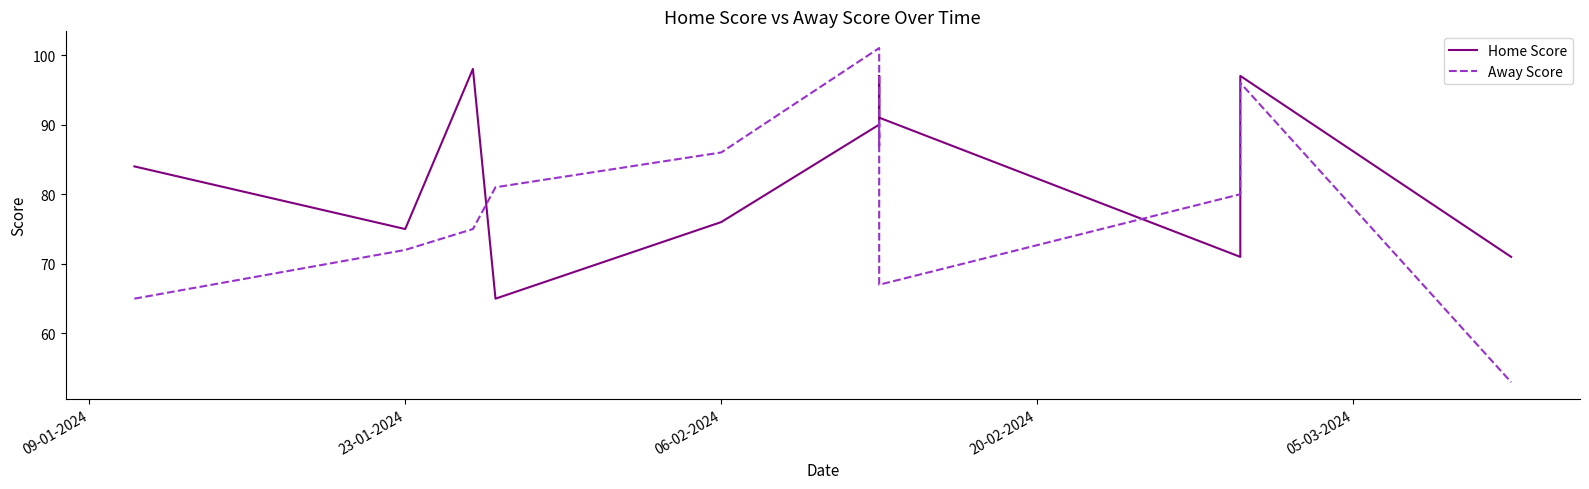

Which series has the widest spread of values?

Away Score